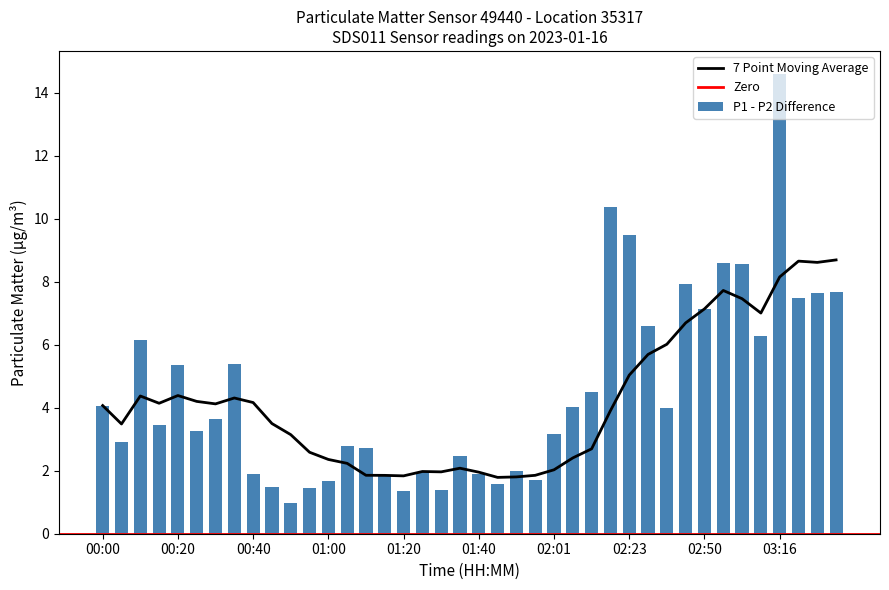

What is the label of the 21st bar from the right?

01:35